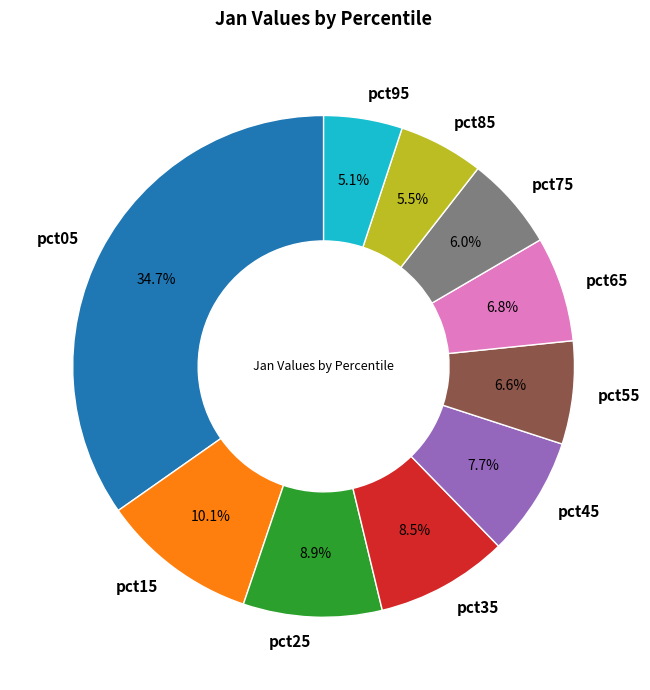

Which category has the biggest portion of the pie?

pct05